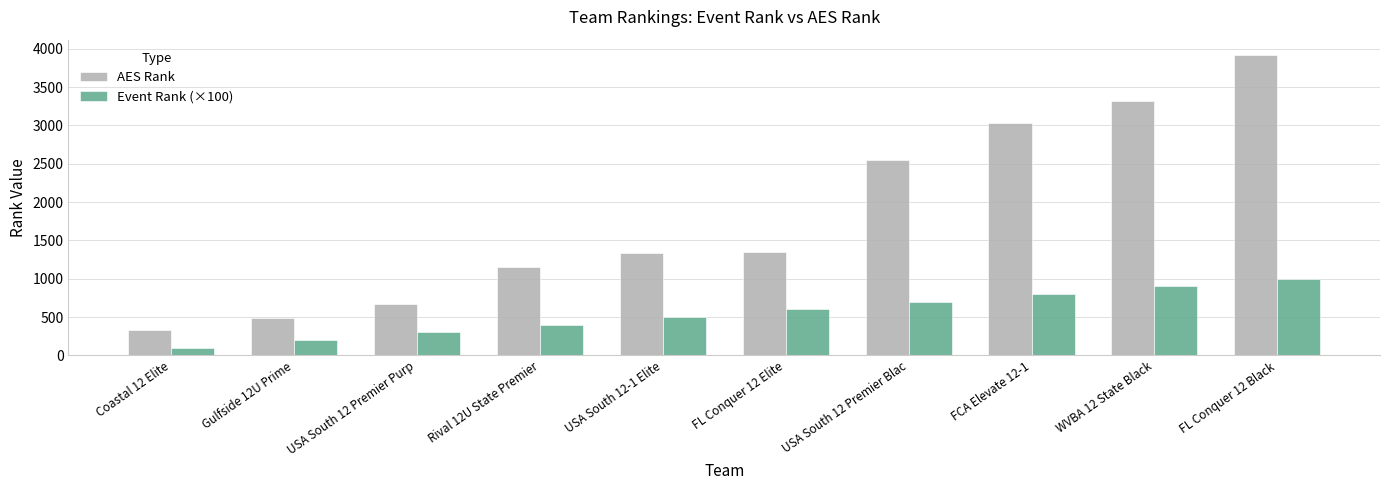

At which label is AES Rank closest to 2127?

USA South 12 Premier Blac